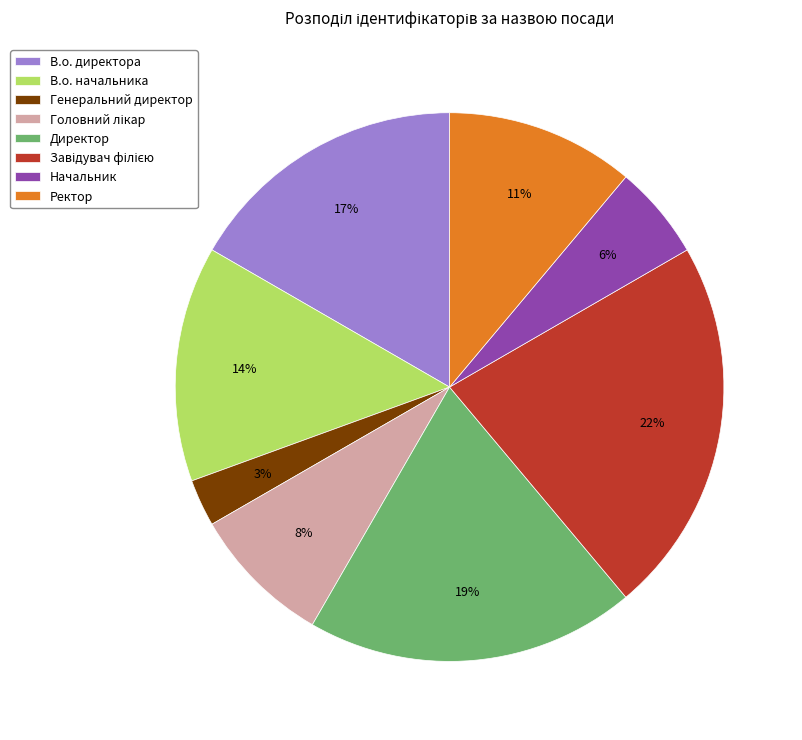

How many segments does this pie chart have?

8